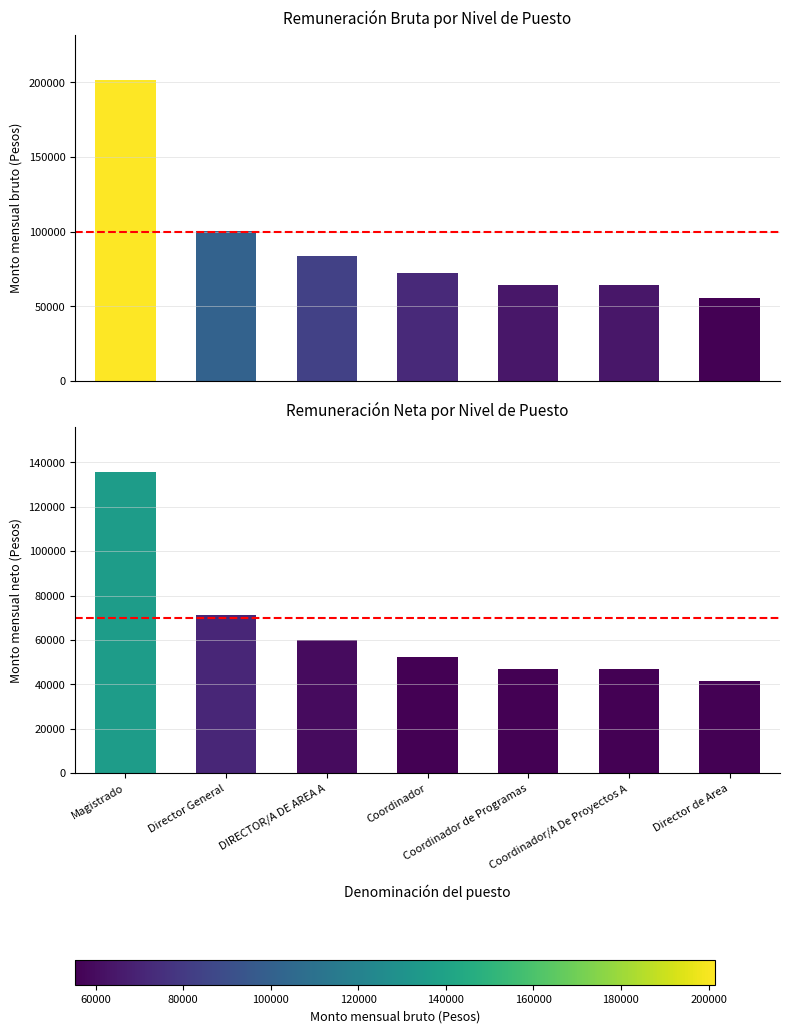

Rank the categories by Monto mensual bruto value from highest to lowest.

Magistrado, Director General, DIRECTOR/A DE AREA A, Coordinador, Coordinador de Programas, Coordinador/A De Proyectos A, Director de Area